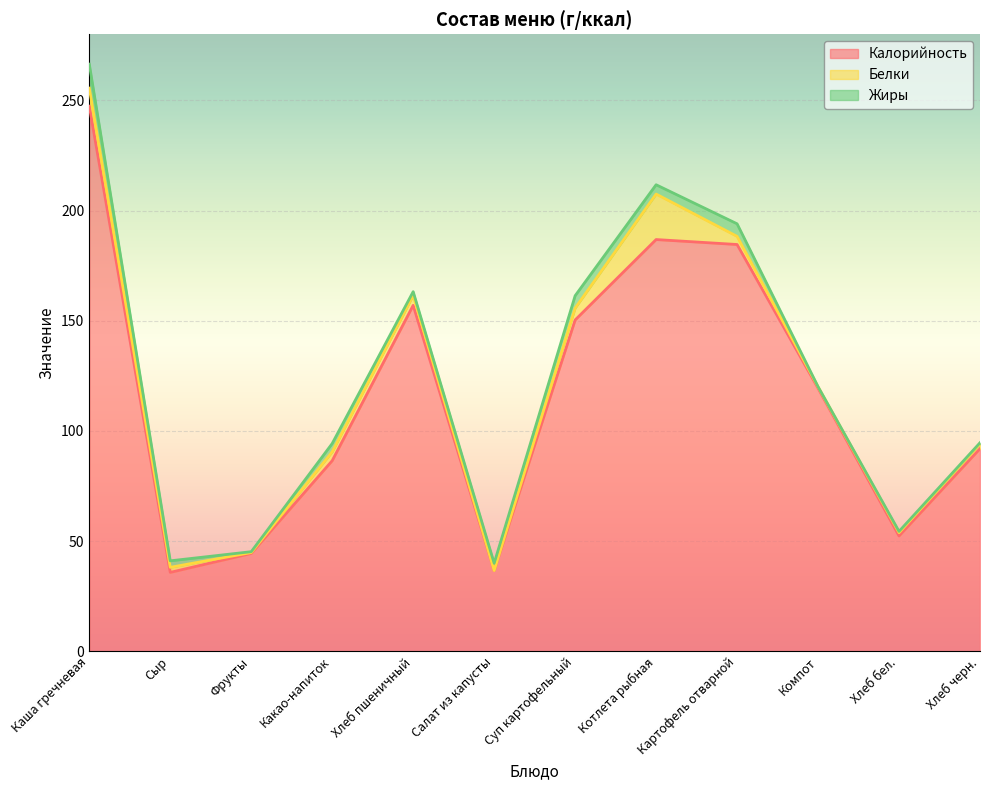

How many lines are shown in the chart?

3